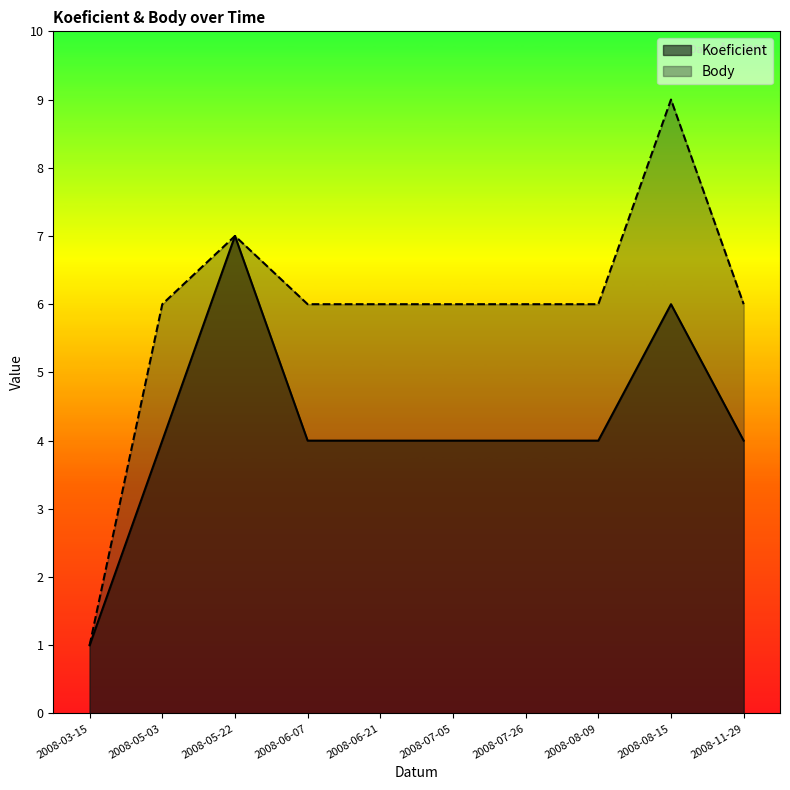

At how many categories does at least one series exceed 3?

9